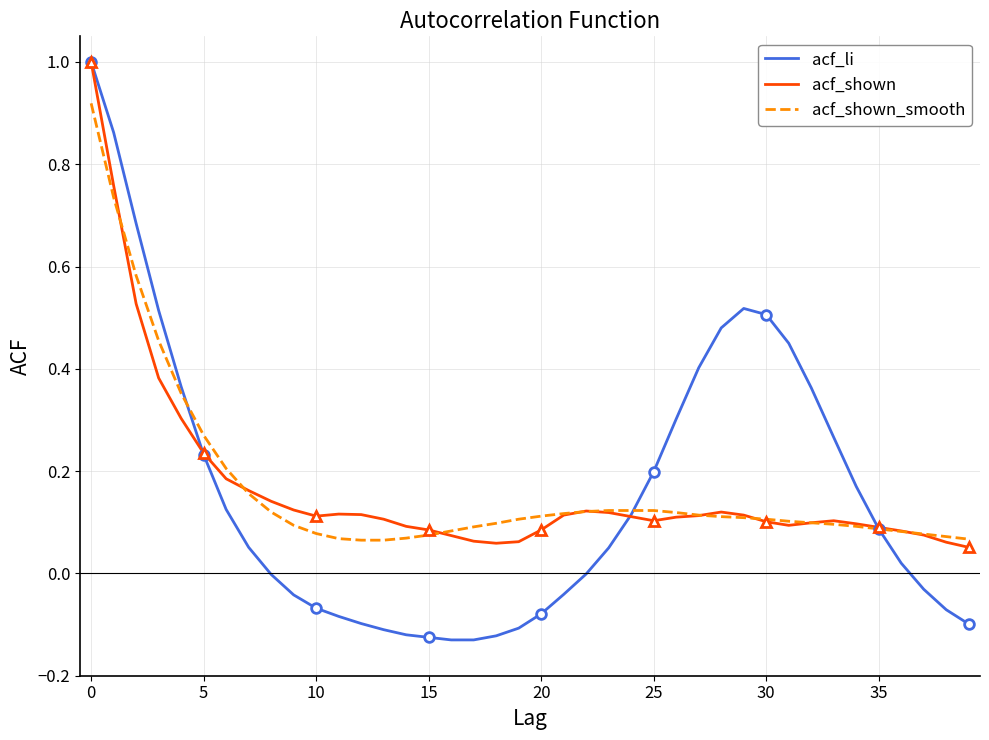

Which series changed the most between 19 and 26?

acf_li